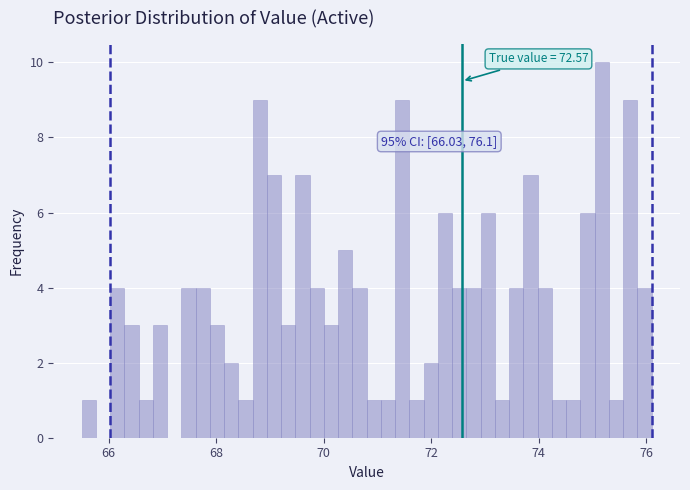

Read against the x-axis, roughly where is the centre of the tallest bar?

75.2